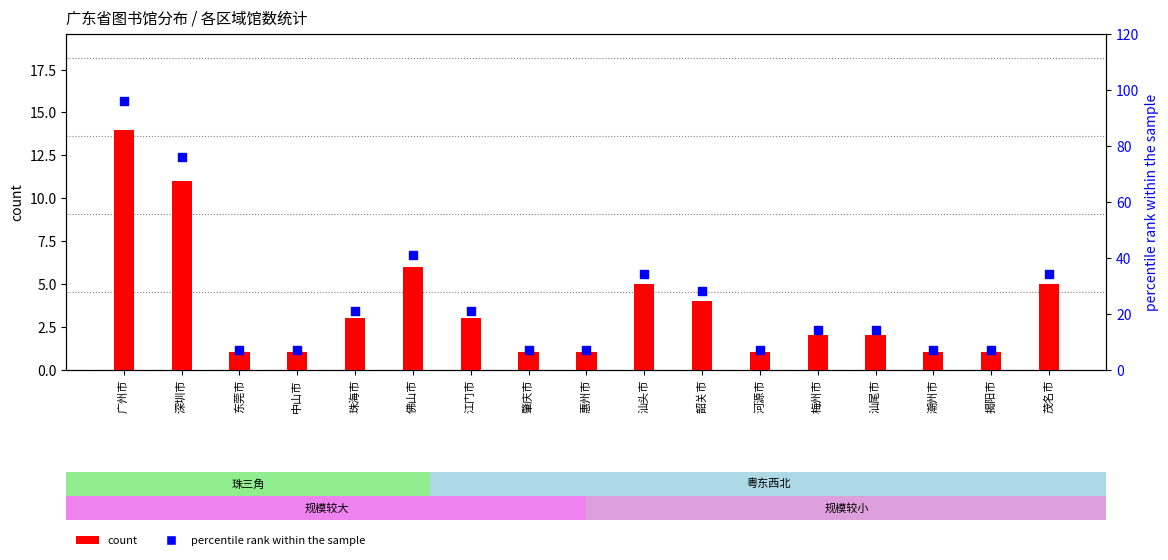

At how many categories does at least one series exceed 15?

8